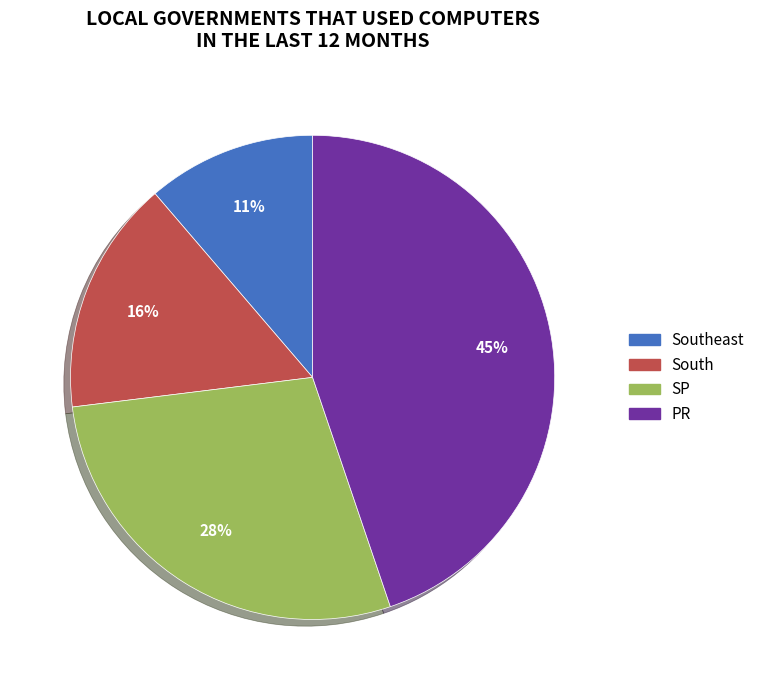

Which has a higher value, Southeast or SP?

SP